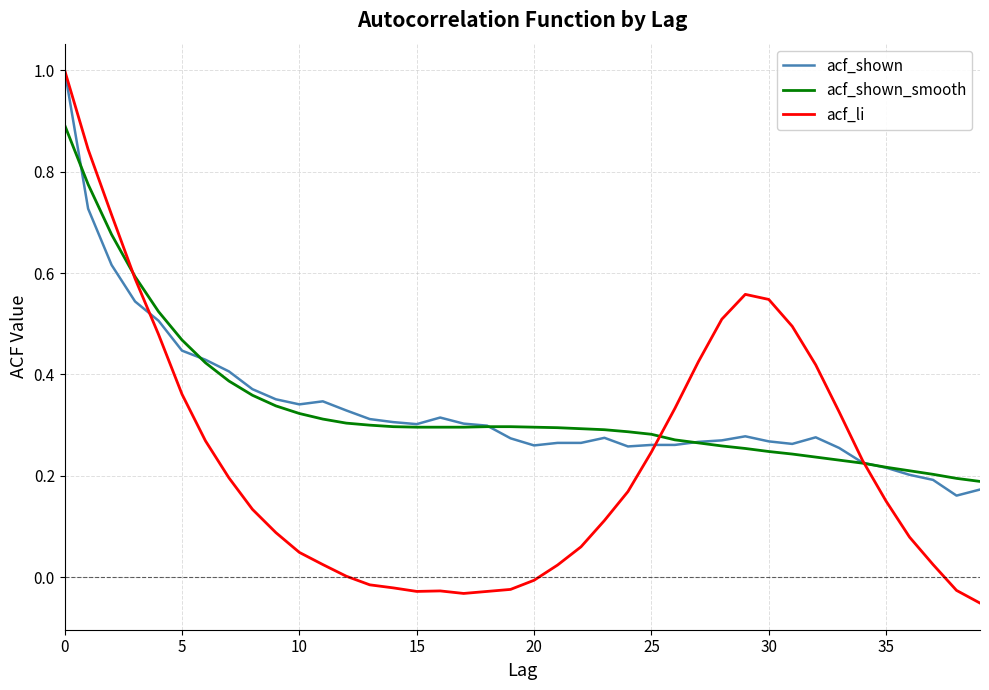

Which series has the widest spread of values?

acf_li